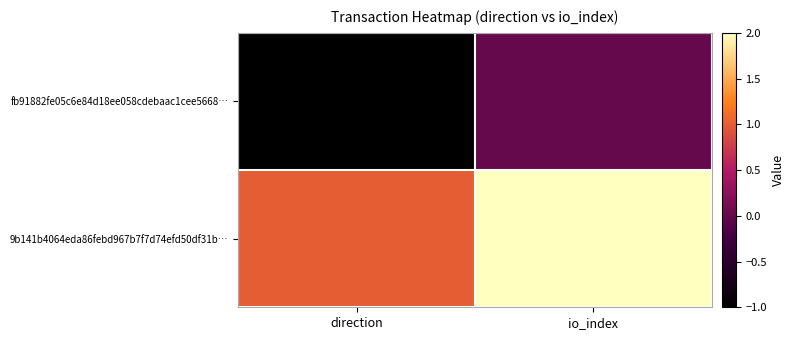

Which label corresponds to the smallest value in the chart?

direction